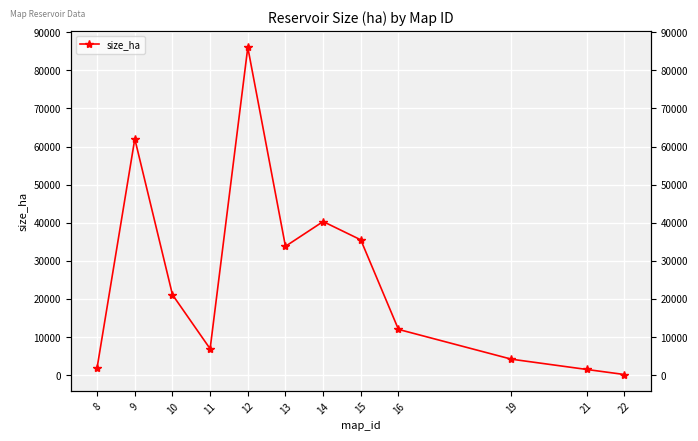

At which category does the chart reach its minimum across all series?

22